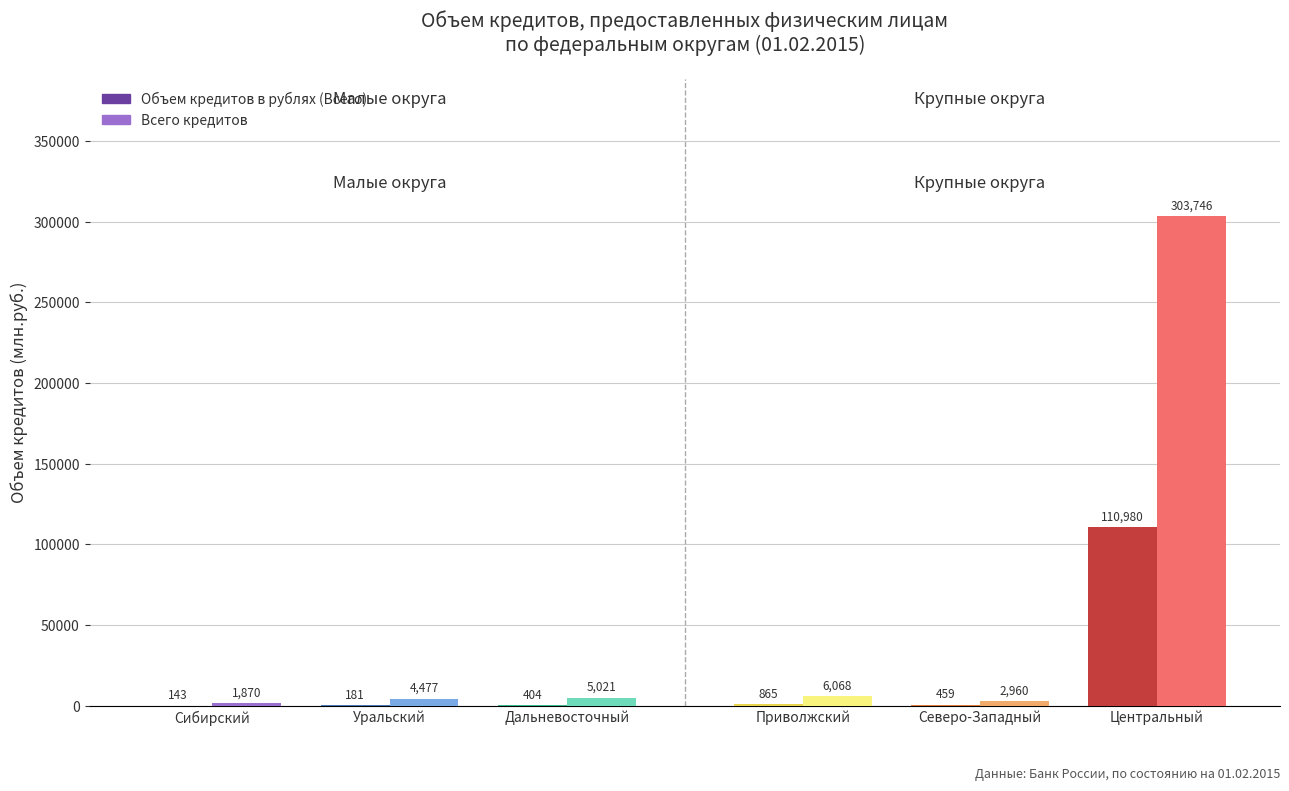

What is the sum of all Объем кредитов в рублях (Всего) values?

113032